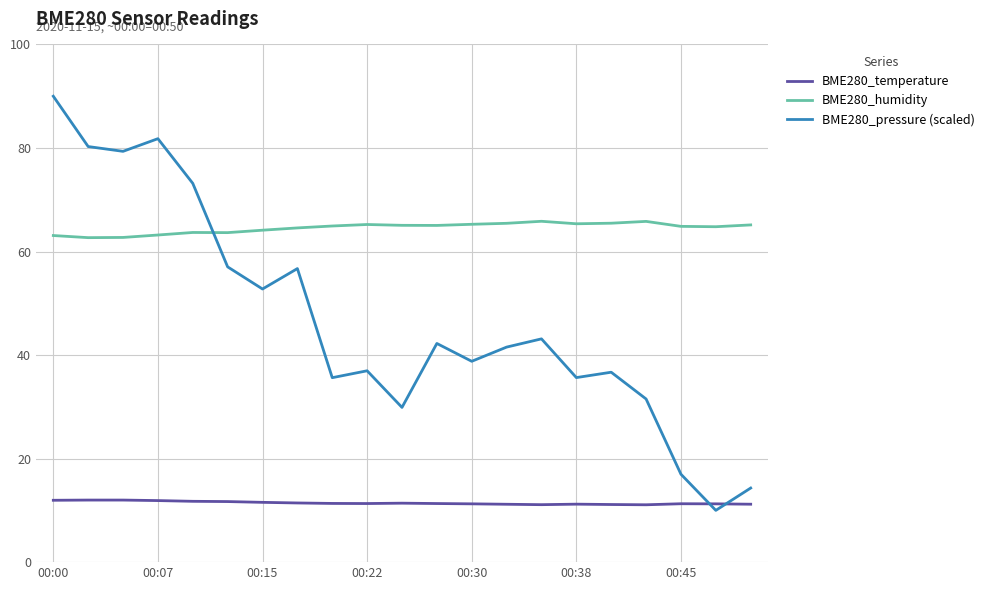

How many lines are shown in the chart?

3